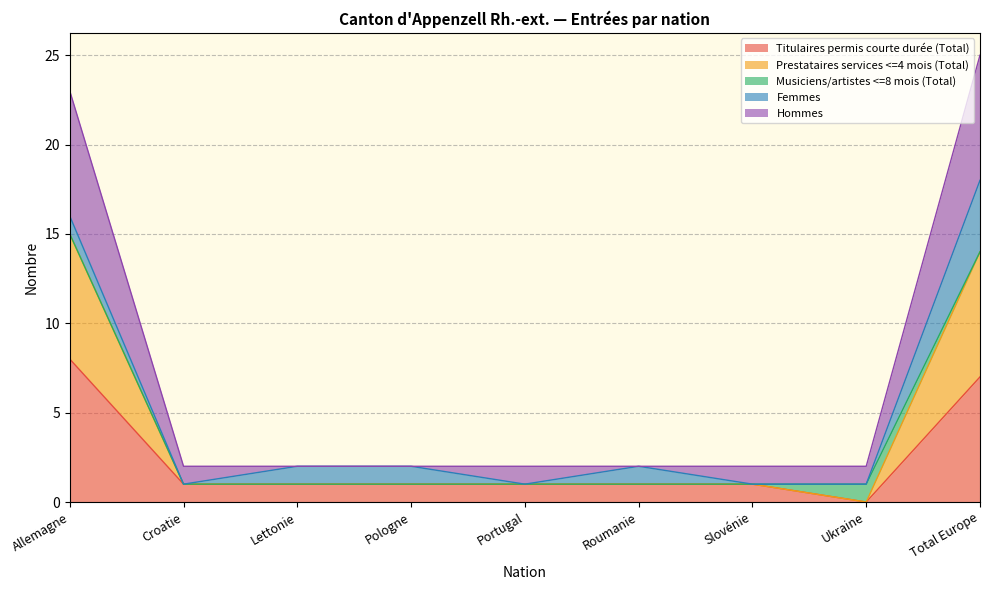

Which series has the largest range (max minus min)?

Hommes